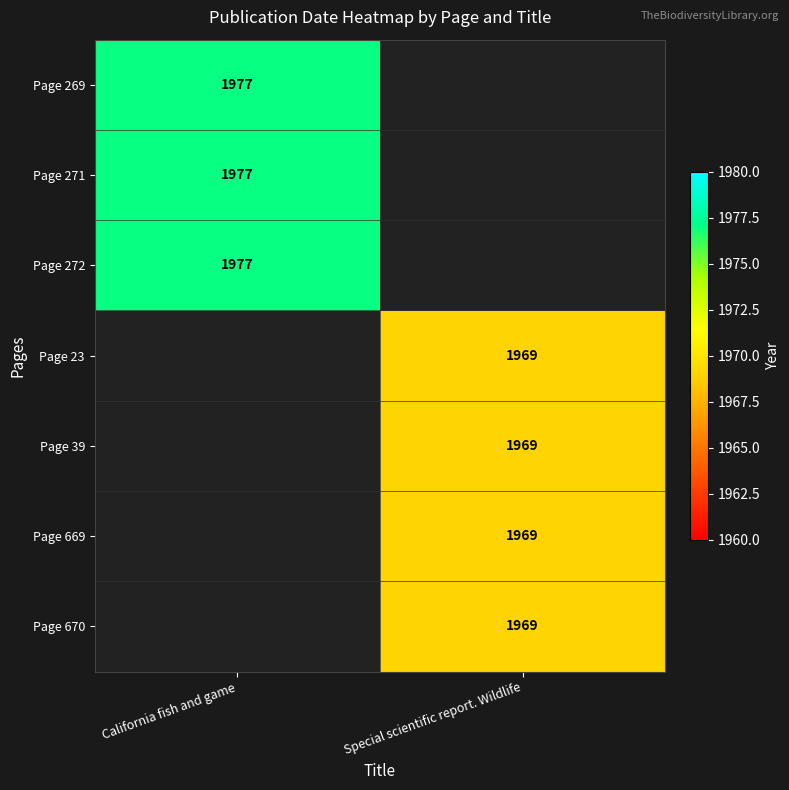

True or false: Page 669 has a value of 1969 at Special scientific report. Wildlife.

True